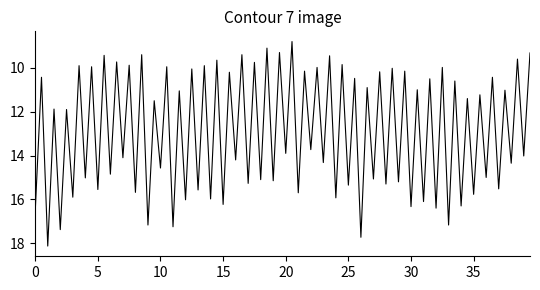

What is the maximum value shown in the chart?

18.1